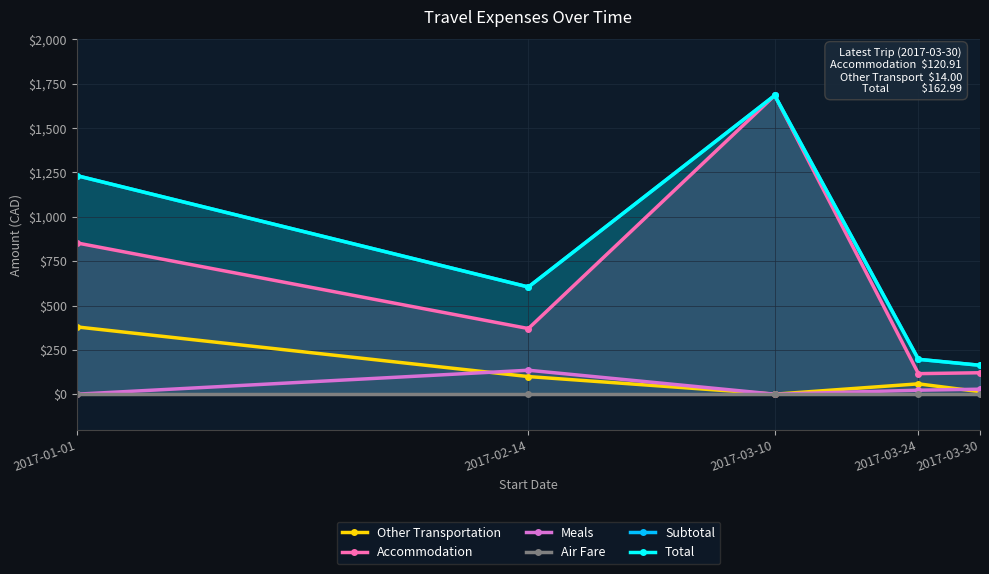

What is the value of the Total point at the 5th from the left?

163.0